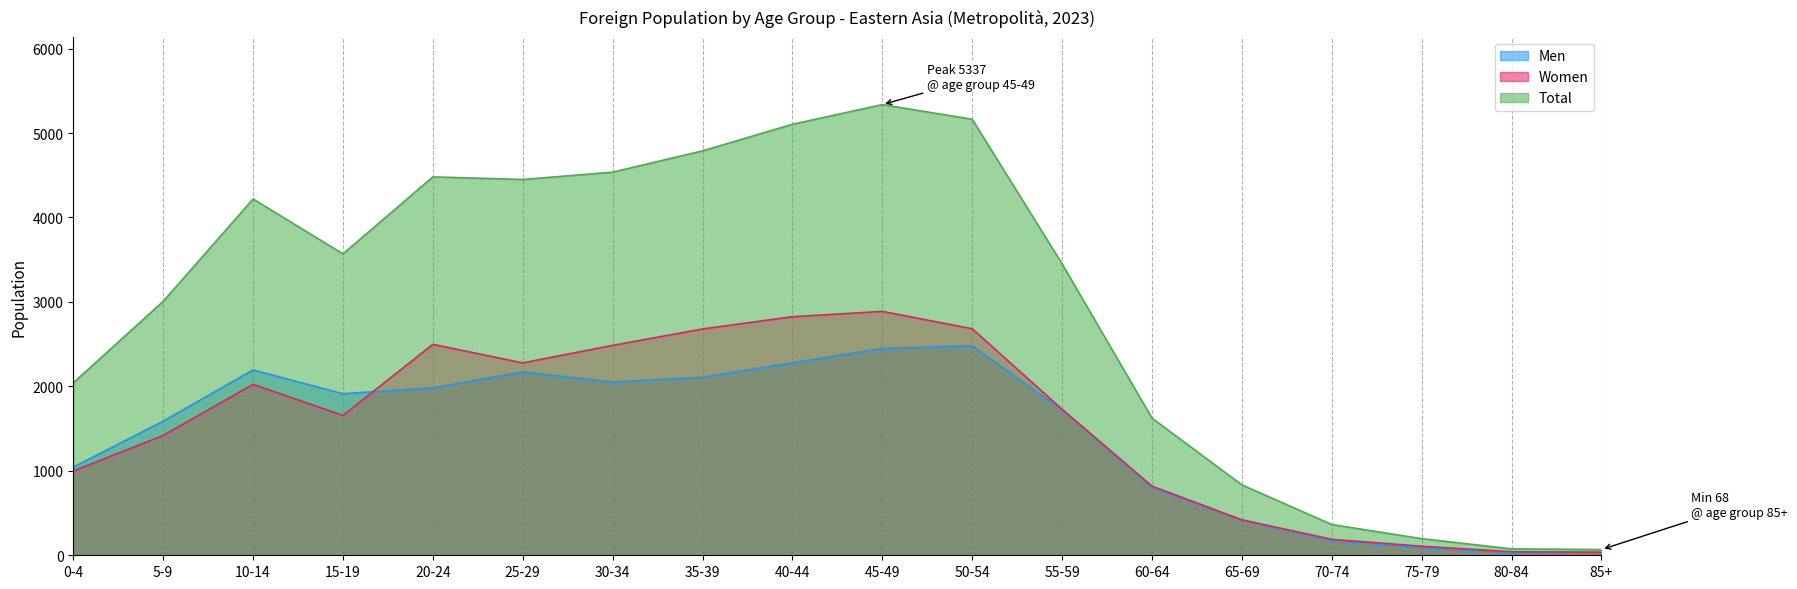

How many lines are shown in the chart?

3